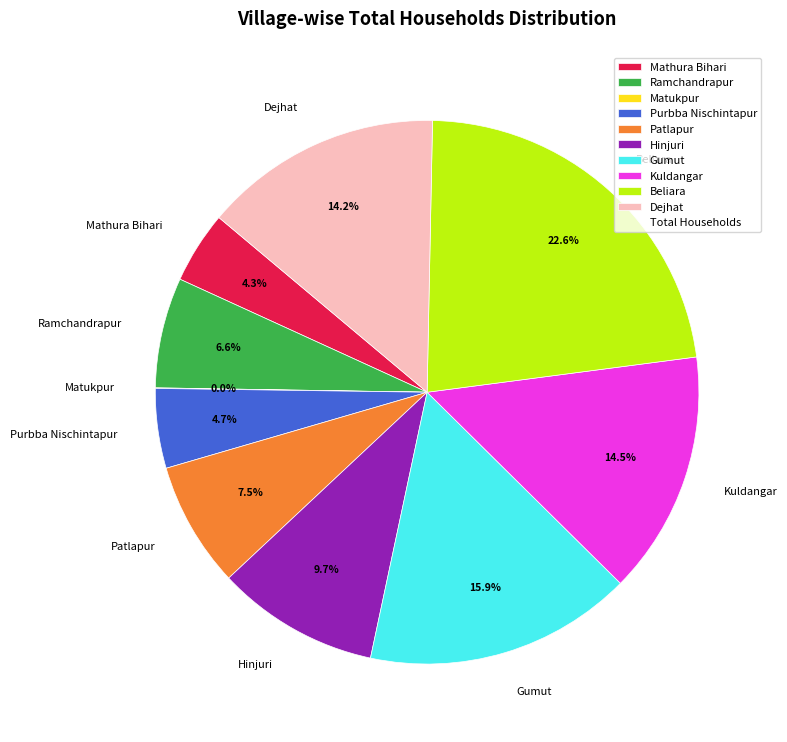

Is there any slice that represents more than half of the pie?

No